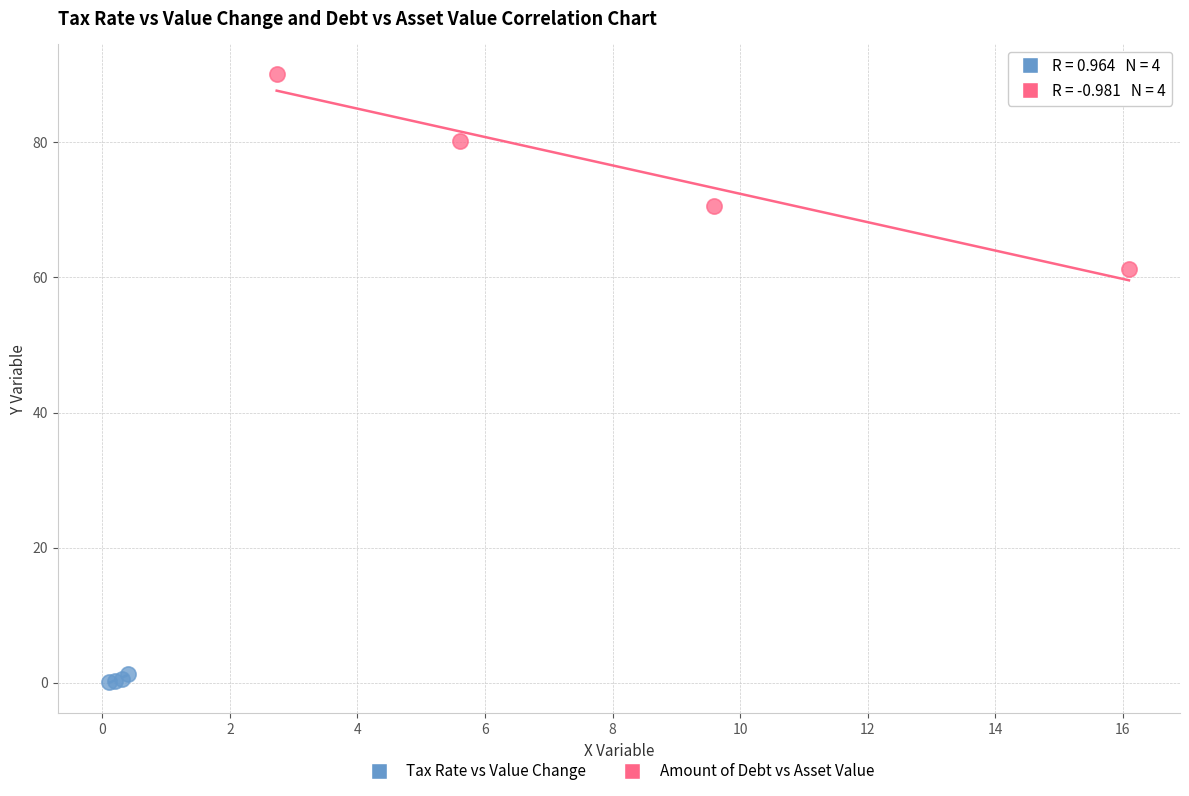

What are all the series names shown in the legend?

Tax Rate vs Value Change, Amount of Debt vs Asset Value